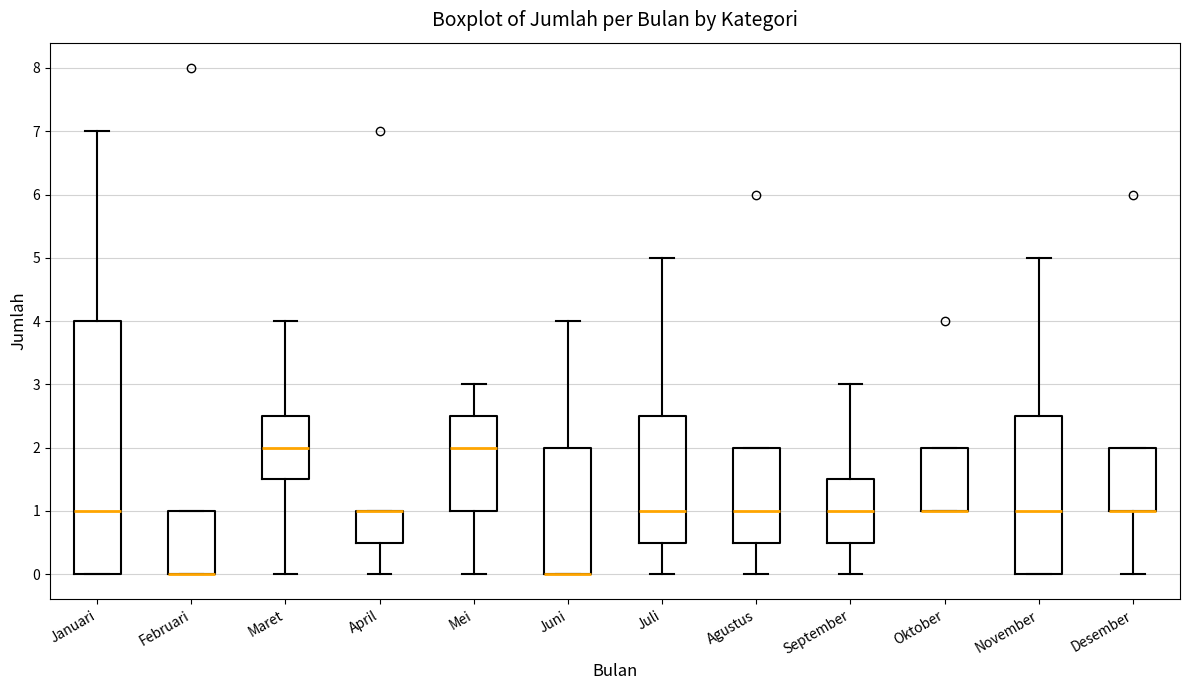

Reading left to right, read every box against the y-axis: the position of its median line, the range the box covers, and the ends of its whiskers. The values are not printed on the chart, so give them approximately, as read against the axis.

Januari: median 1.0, box 0.0 to 4.0, whiskers 0.0 to 7.0
Februari: median 0.0 (drawn on the box's lower edge), box 0.0 to 1.0, whiskers 0.0 to 1.0
Maret: median 2.0, box 1.5 to 2.5, whiskers 0.0 to 4.0
April: median 1.0 (drawn on the box's upper edge), box 0.5 to 1.0, whiskers 0.0 to 1.0
Mei: median 2.0, box 1.0 to 2.5, whiskers 0.0 to 3.0
Juni: median 0.0 (drawn on the box's lower edge), box 0.0 to 2.0, whiskers 0.0 to 4.0
Juli: median 1.0, box 0.5 to 2.5, whiskers 0.0 to 5.0
Agustus: median 1.0, box 0.5 to 2.0, whiskers 0.0 to 2.0
September: median 1.0, box 0.5 to 1.5, whiskers 0.0 to 3.0
Oktober: median 1.0 (drawn on the box's lower edge), box 1.0 to 2.0, whiskers 1.0 to 2.0
November: median 1.0, box 0.0 to 2.5, whiskers 0.0 to 5.0
Desember: median 1.0 (drawn on the box's lower edge), box 1.0 to 2.0, whiskers 0.0 to 2.0